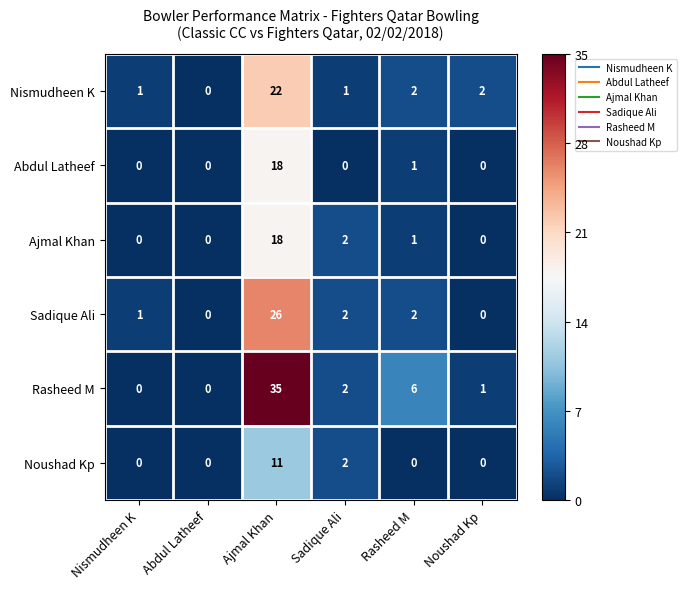

How many values in the Noushad Kp series exceed 0?

2